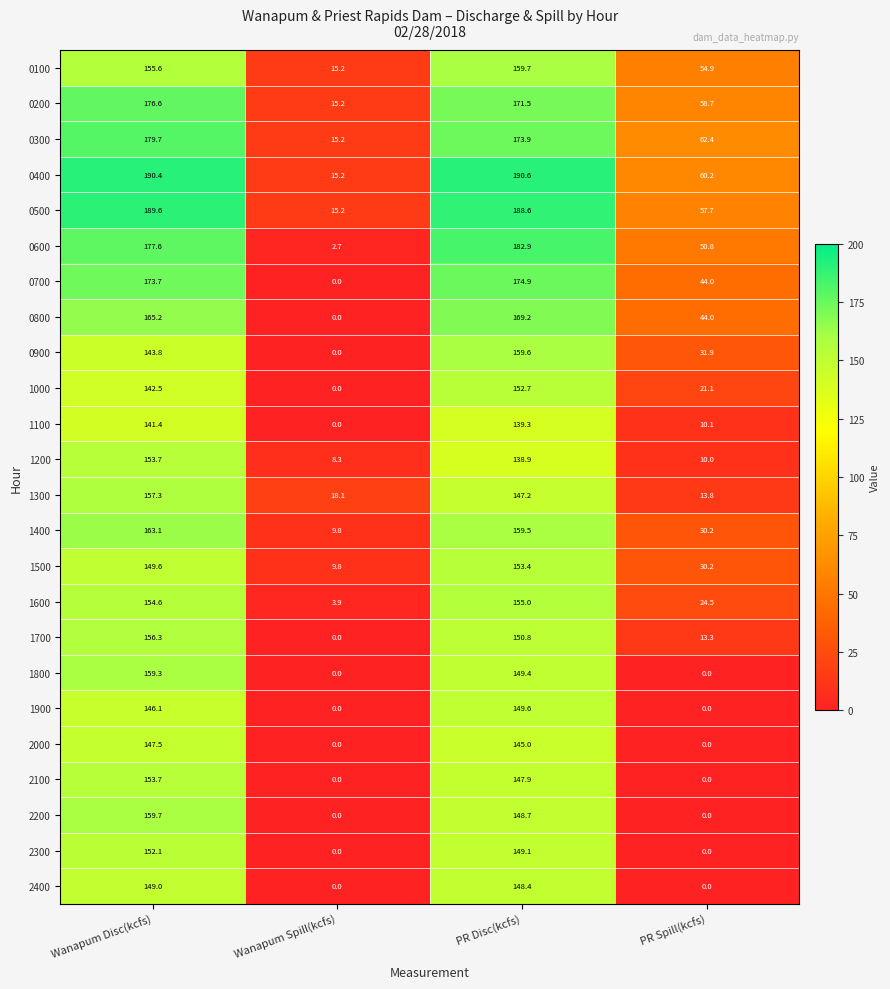

Count the number of categories in the chart.

4